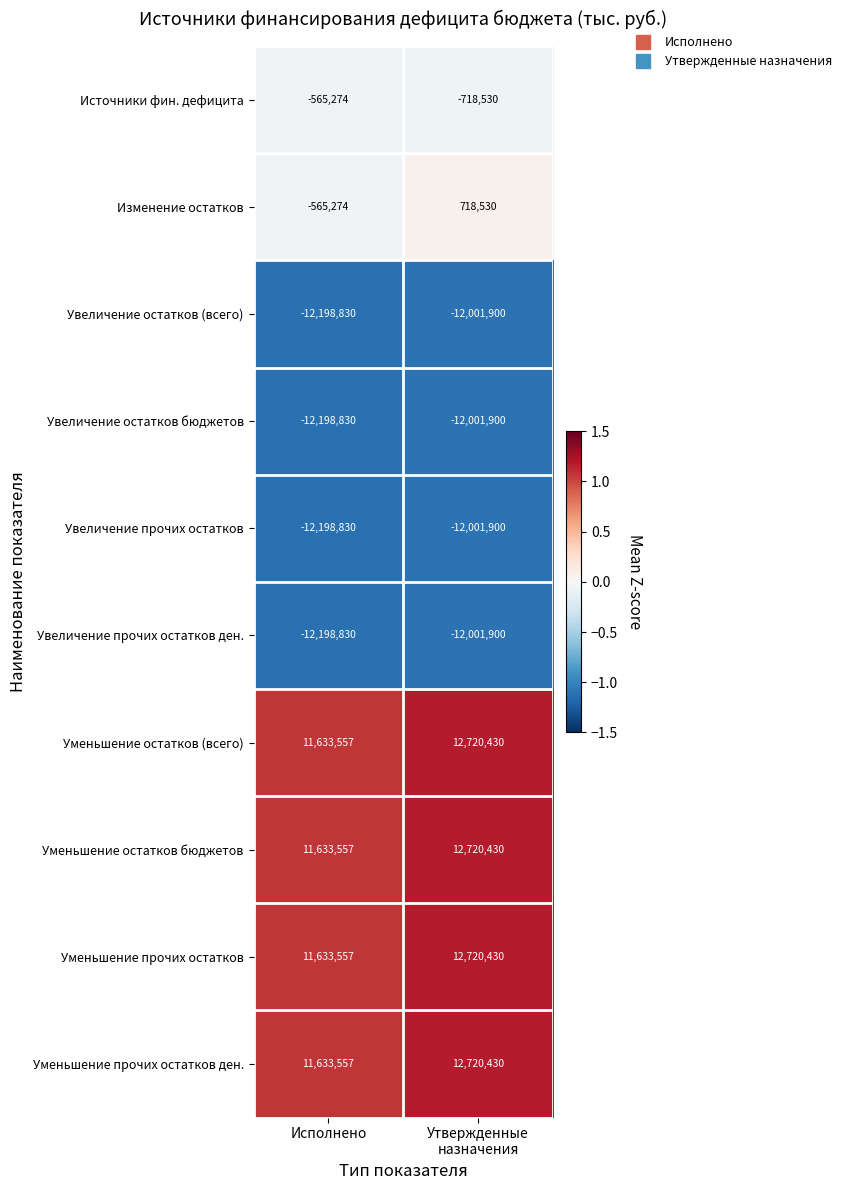

At how many categories does at least one series exceed 0?

2